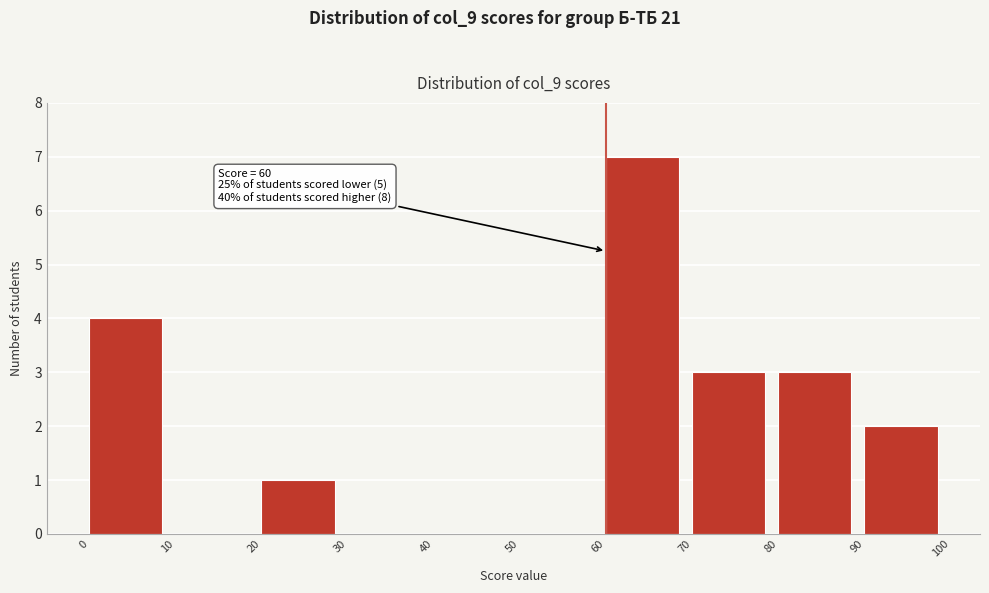

Which range on the x-axis has the tallest bar?

60 to 70